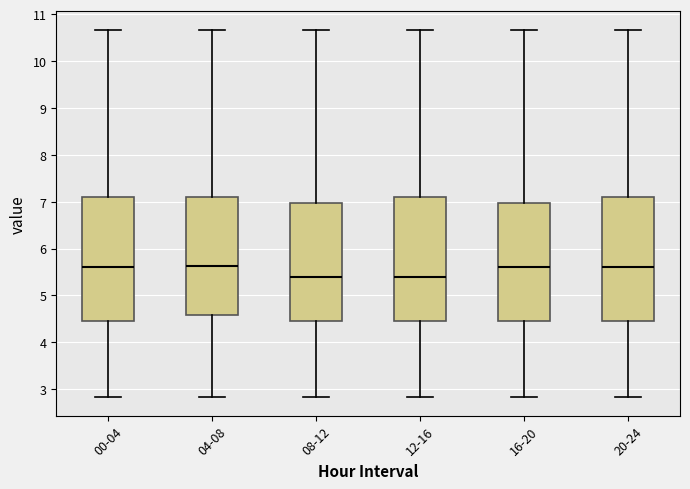

Where is the upper edge of the box for 12-16 on the y-axis? The values are not printed on the chart, so give them approximately, as read against the axis.

7.1